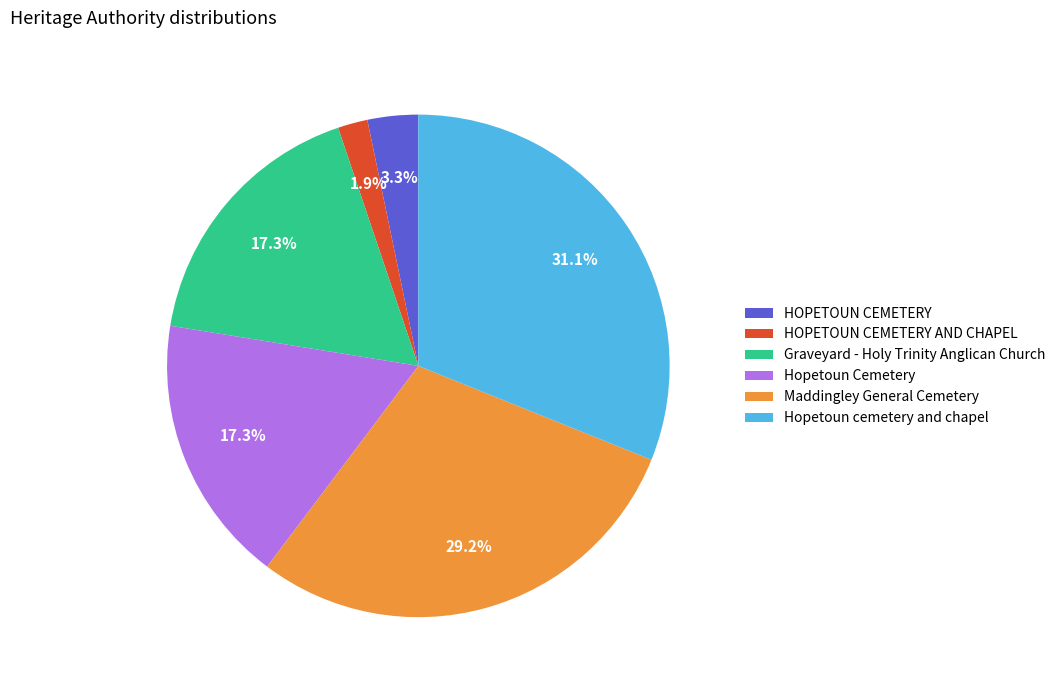

Do Maddingley General Cemetery and Graveyard - Holy Trinity Anglican Church together represent more than half of the pie?

No